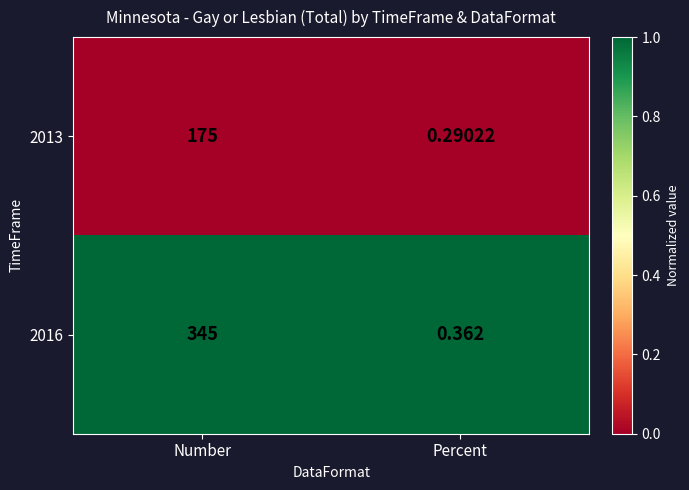

At which label is 2016 closest to 172?

Percent